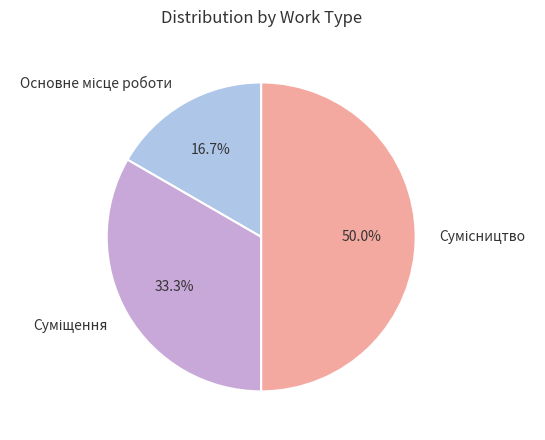

How many segments does this pie chart have?

3